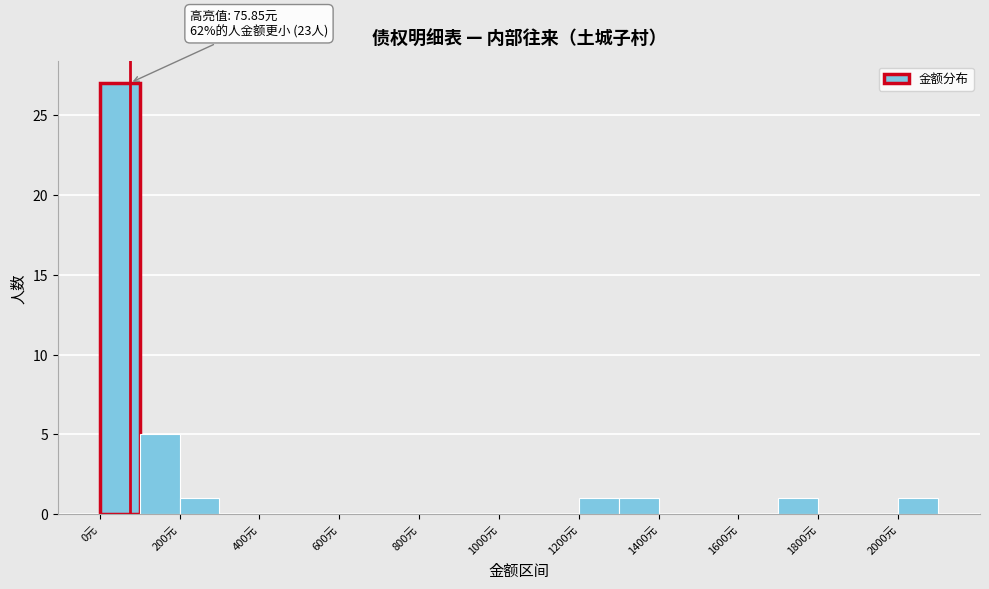

Over which range of the x-axis is the bar tallest?

0 to 100